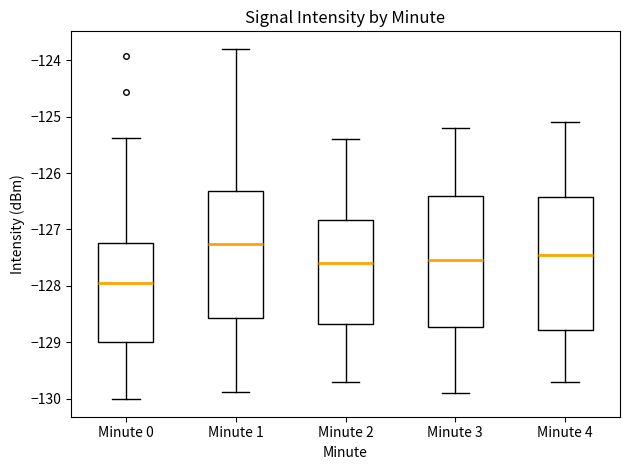

Which box's median line is the highest?

Minute 1